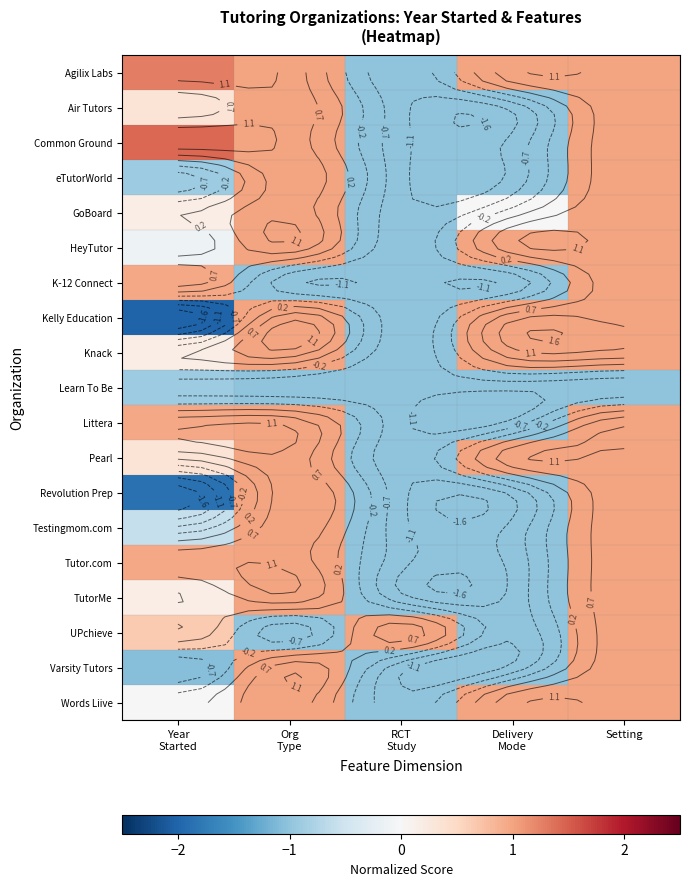

What is the difference between the maximum and minimum values in the UPchieve series?

2.0